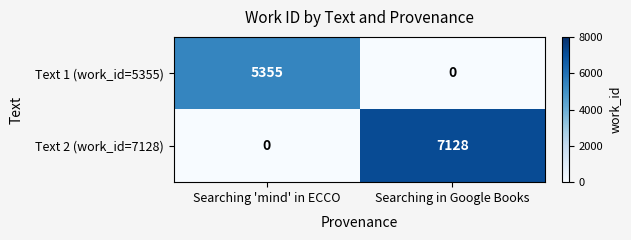

What is the highest value of the Text 2 (work_id=7128) series?

7128